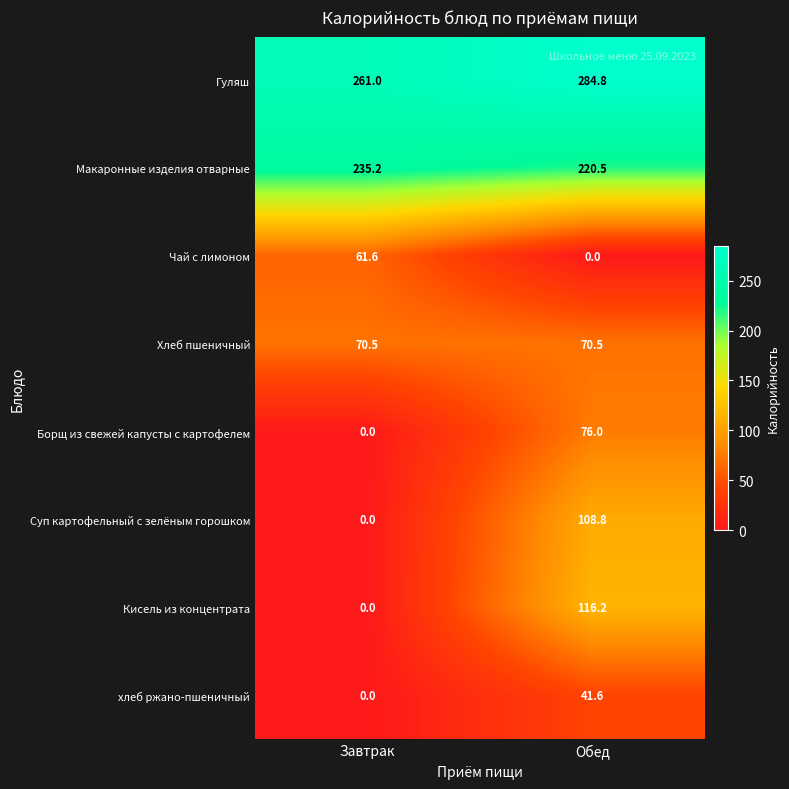

At which category is the sum across all series the highest?

Обед